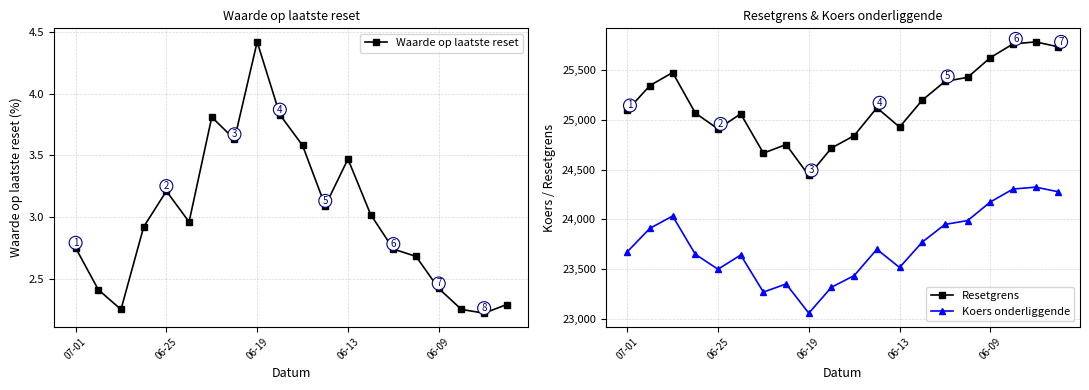

Rank the series by their maximum value, from lowest to highest.

Waarde op laatste reset, Koers onderliggende, Resetgrens